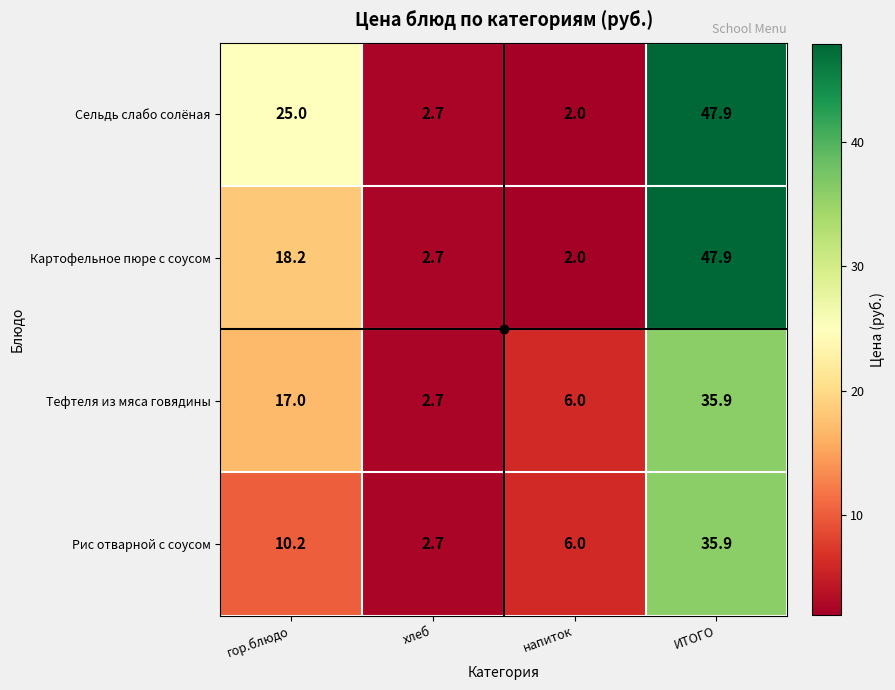

What is the smallest value displayed?

2.0